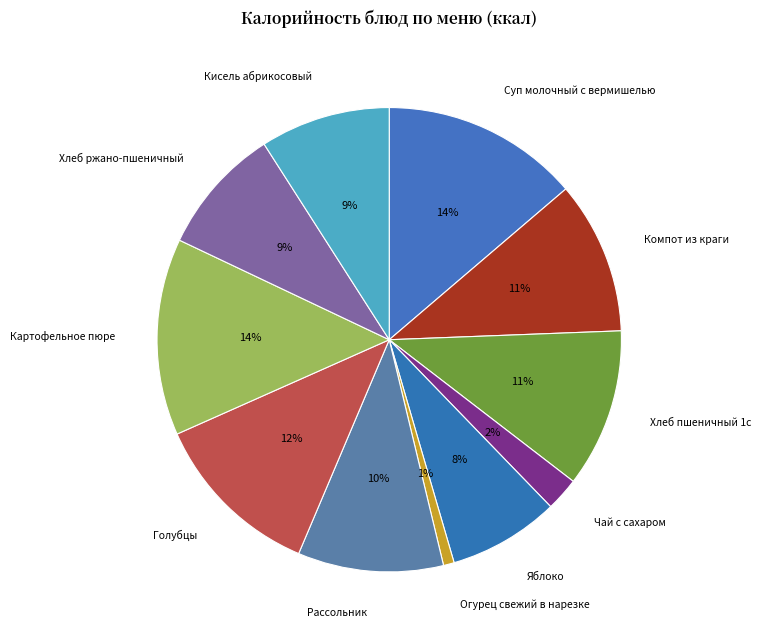

To the nearest percent, what is the difference between the largest and smallest slice percentages?

13%